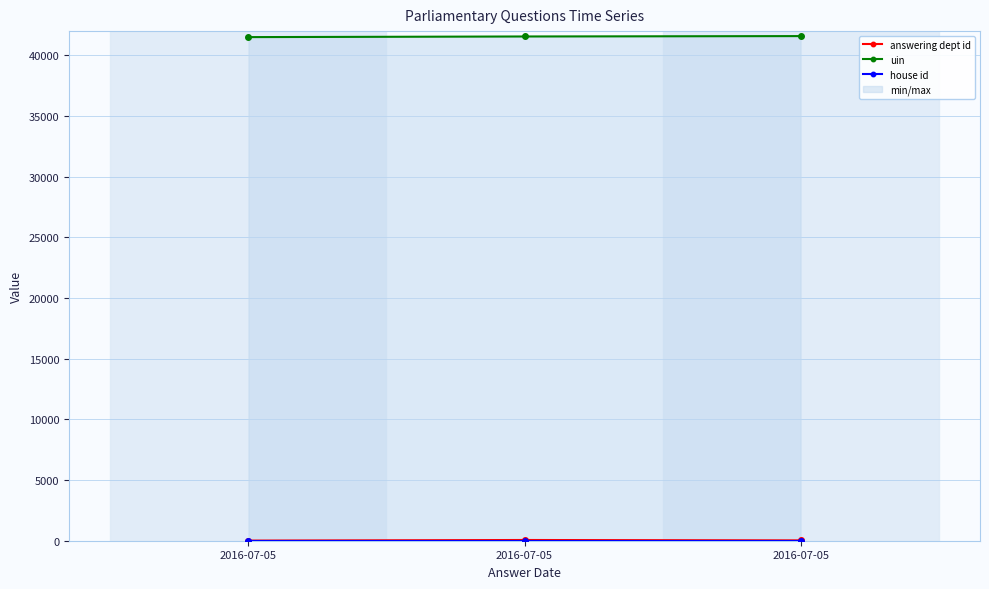

At which category is the sum across all series the highest?

2016-07-05